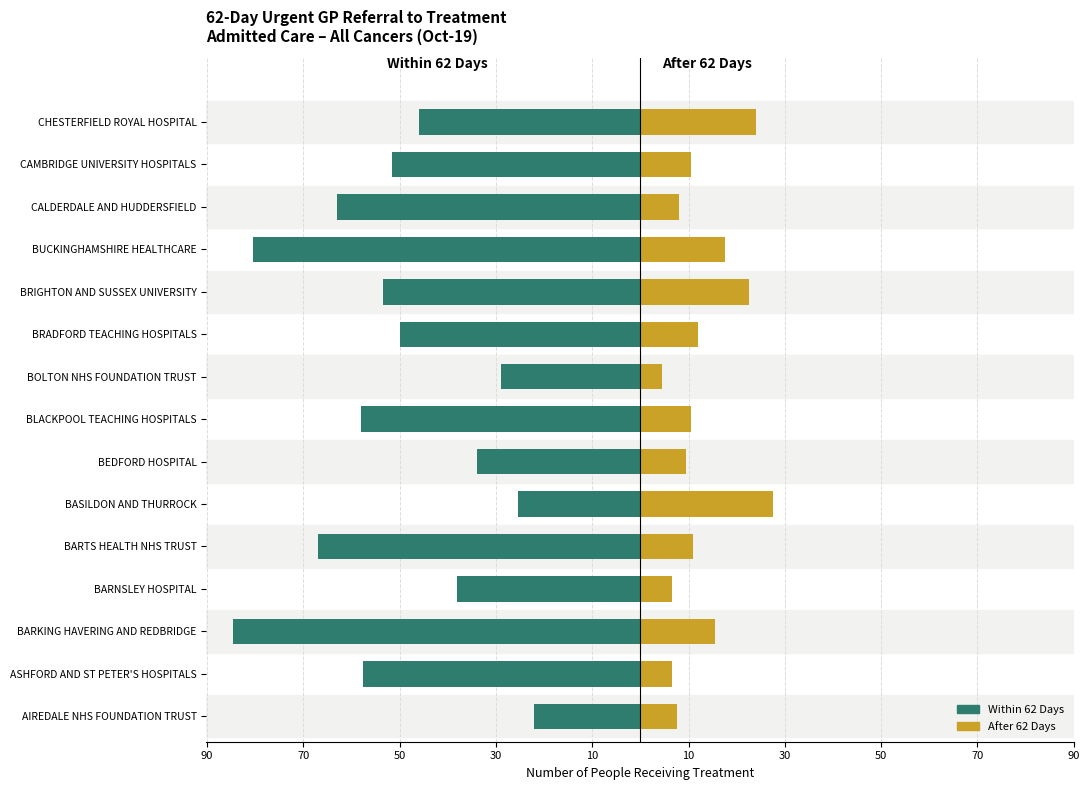

Reading right to left, extract all data points from this chart.

Within 62 Days: -46.0	-51.5	-63.0	-80.5	-53.5	-50.0	-29.0	-58.0	-34.0	-25.5	-67.0	-38.0	-84.5	-57.5	-22.0
After 62 Days: 24.0	10.5	8.0	17.5	22.5	12.0	4.5	10.5	9.5	27.5	11.0	6.5	15.5	6.5	7.5